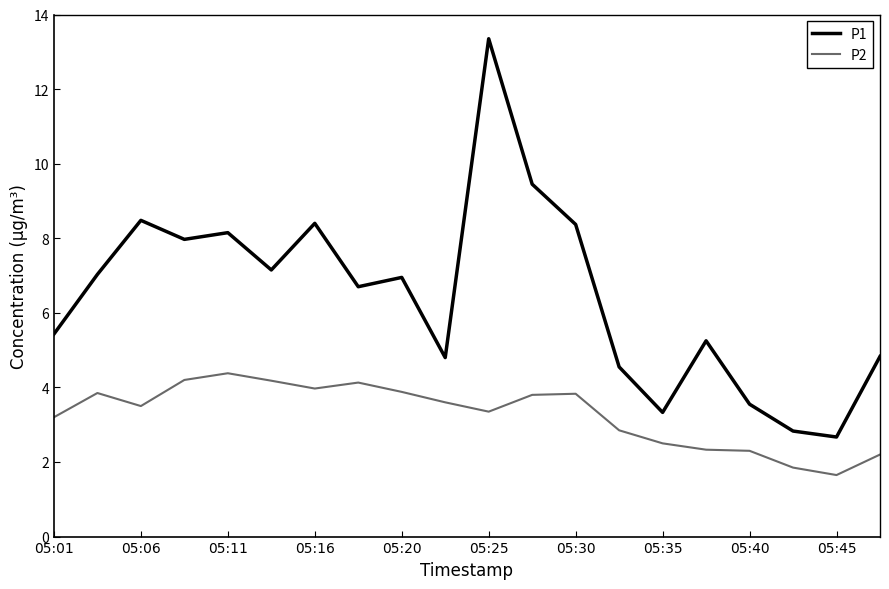

In P1, how many points are lower than both neighbors (excluding endpoints)?

6